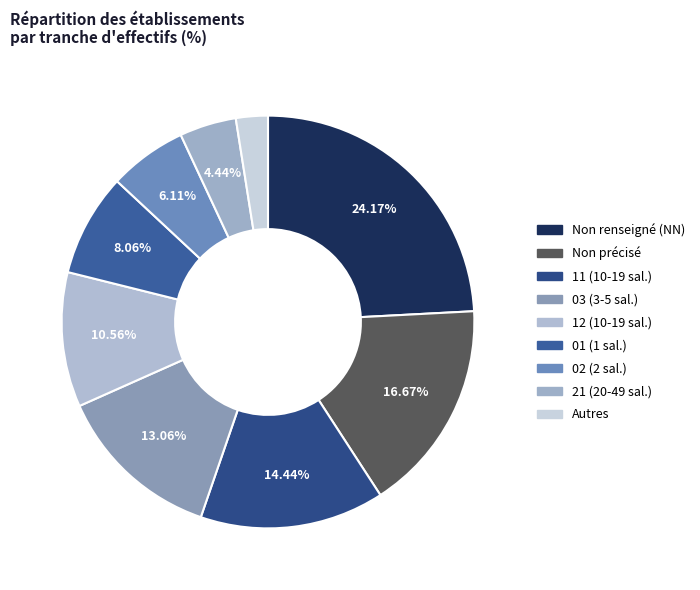

Rank the categories by value from lowest to highest.

Other, 21, 02, 01, 12, 03, 11, , NN